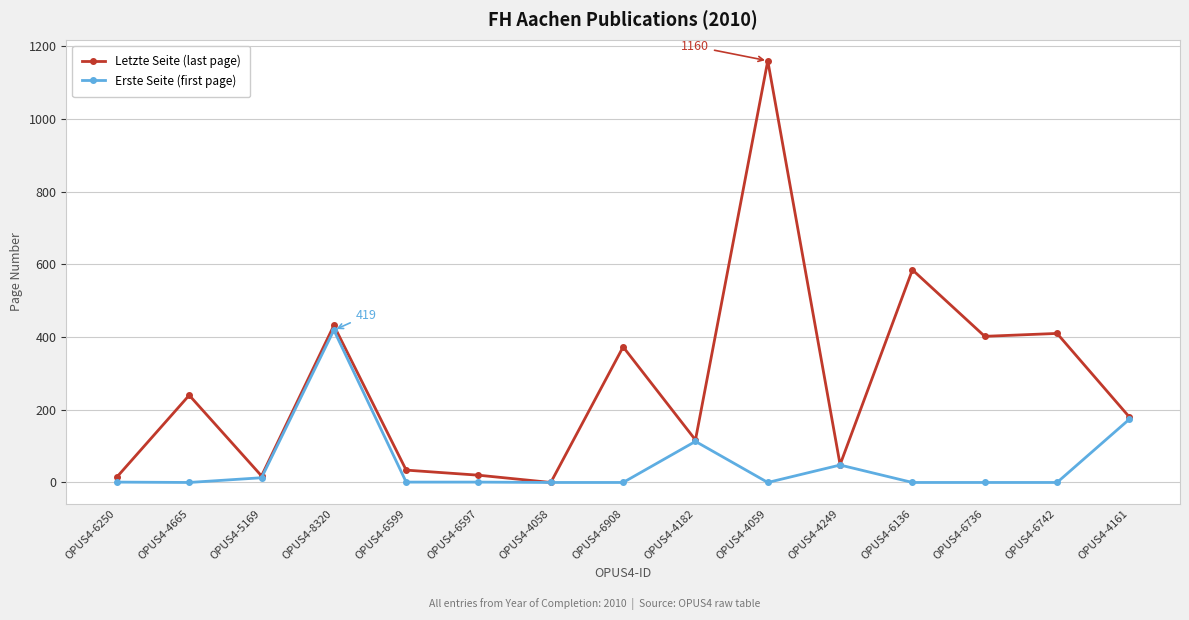

List the series in order of their peak value, lowest first.

Erste Seite (first page), Letzte Seite (last page)